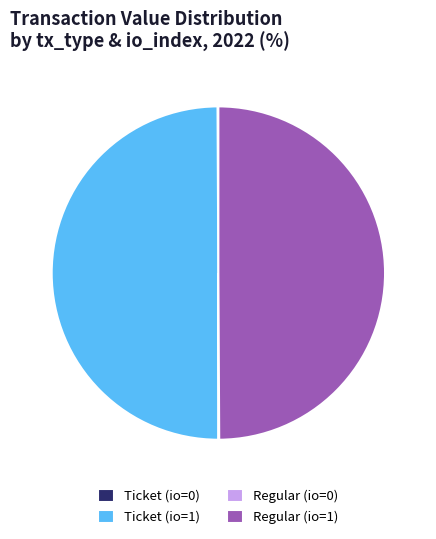

True or false: Regular (io=1) accounts for 50% of the total.

True